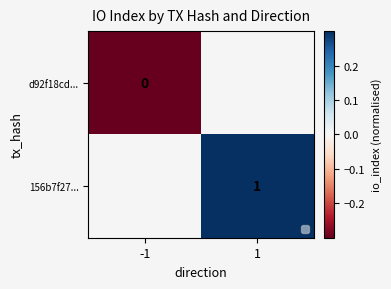

Which has a higher value, -1 or 1?

1